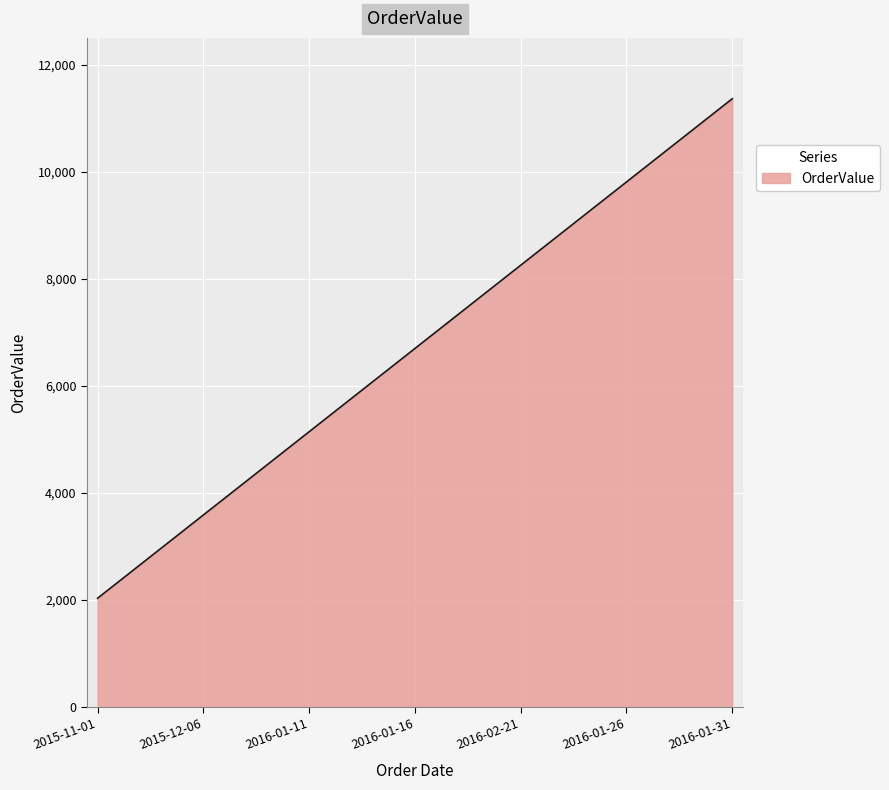

Reading right to left, extract all data points from this chart.

11364	11053	10742	10431	10120	9809	9498	9187	8876	8565	8254	7943	7632	7321	7010	6699	6388	6077	5766	5455	5144	4833	4522	4211	3900	3589	3278	2967	2656	2345	2034